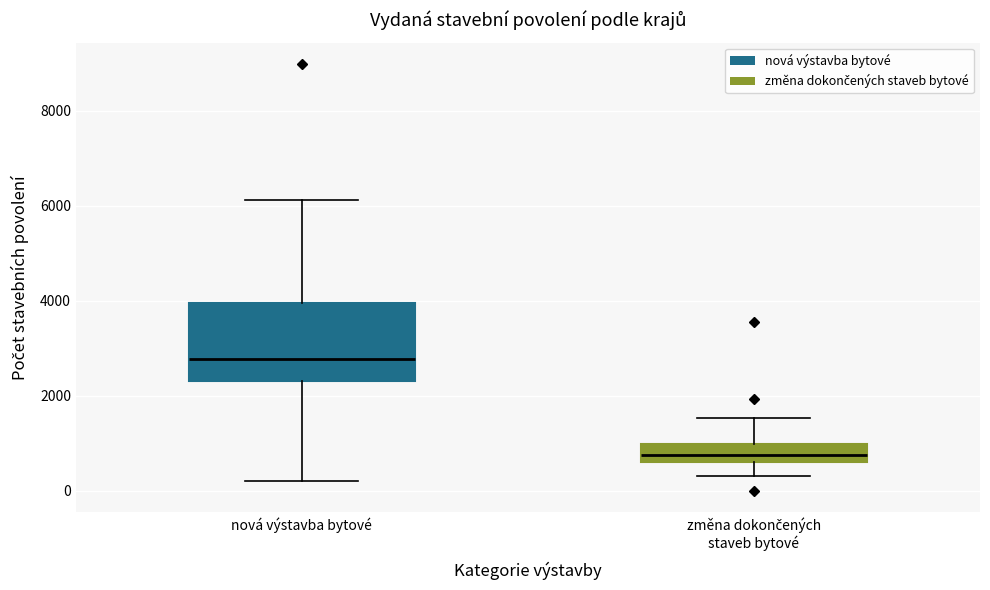

Reading left to right, transcribe this box plot: for each box, give where its median line is, the range the box spans, and where its two whiskers end, as read against the y-axis. The values are not printed on the chart, so give them approximately, as read against the axis.

nová výstavba bytové: median 2800, box 2400 to 4000, whiskers 200 to 6200
změna dokončených staveb bytové: median 800, box 600 to 1000, whiskers 400 to 1600